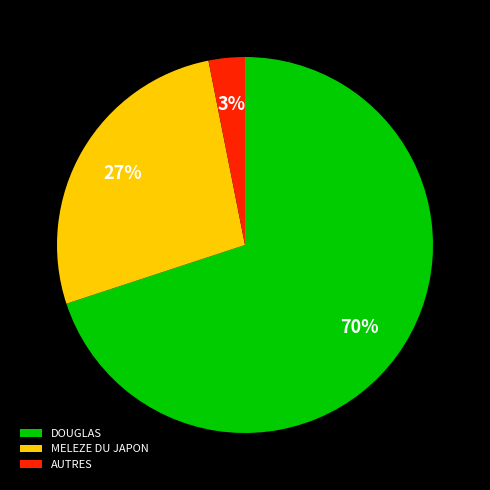

Approximately how many times larger is the value at MELEZE DU JAPON compared to DOUGLAS?

0.4